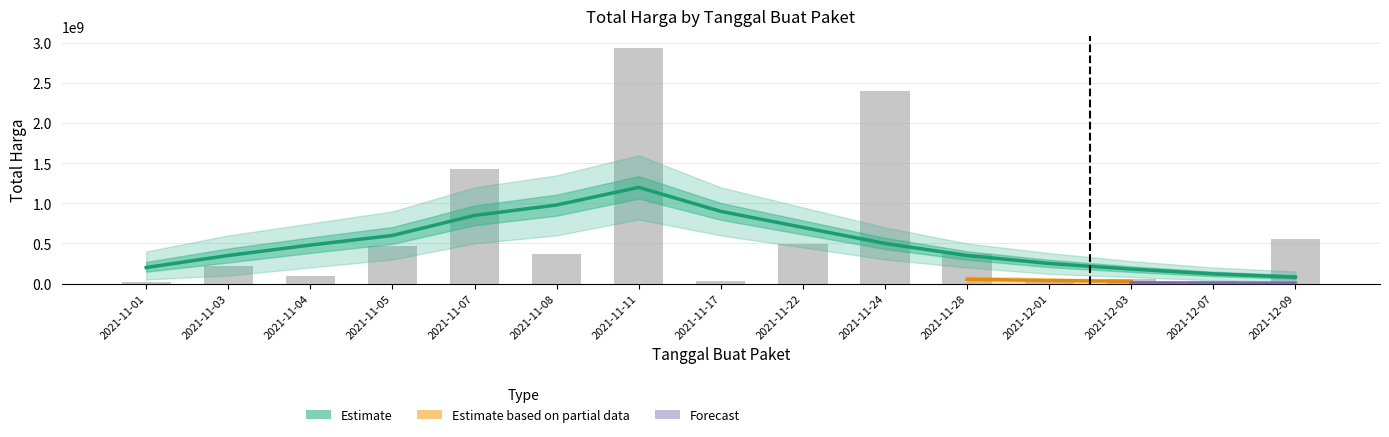

Where does the data first go above 364566000?

2021-11-05